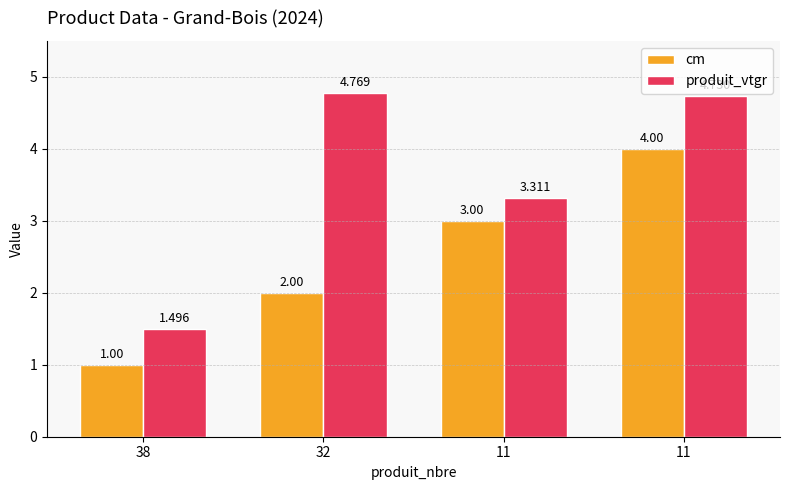

At how many categories does at least one series exceed 2?

3